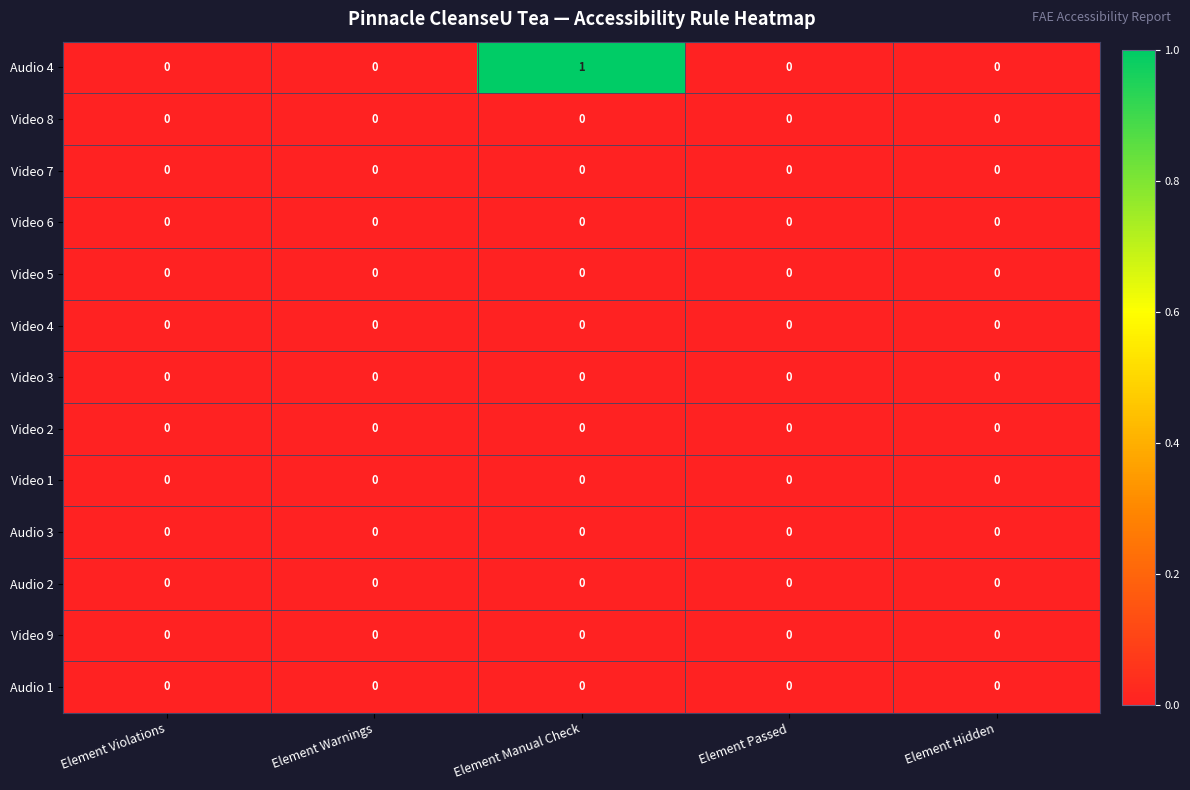

What is the total value across all series at Element Manual Check?

1